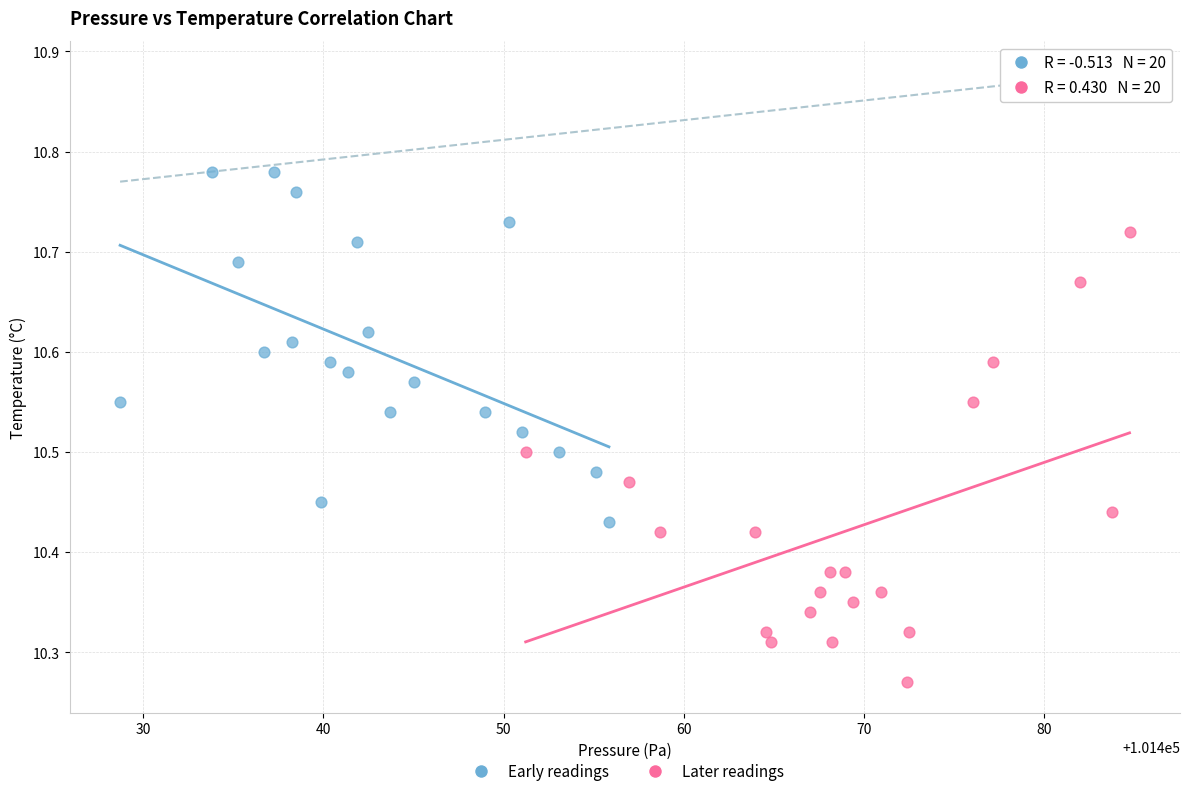

Which series has the widest spread of Y values?

Later readings